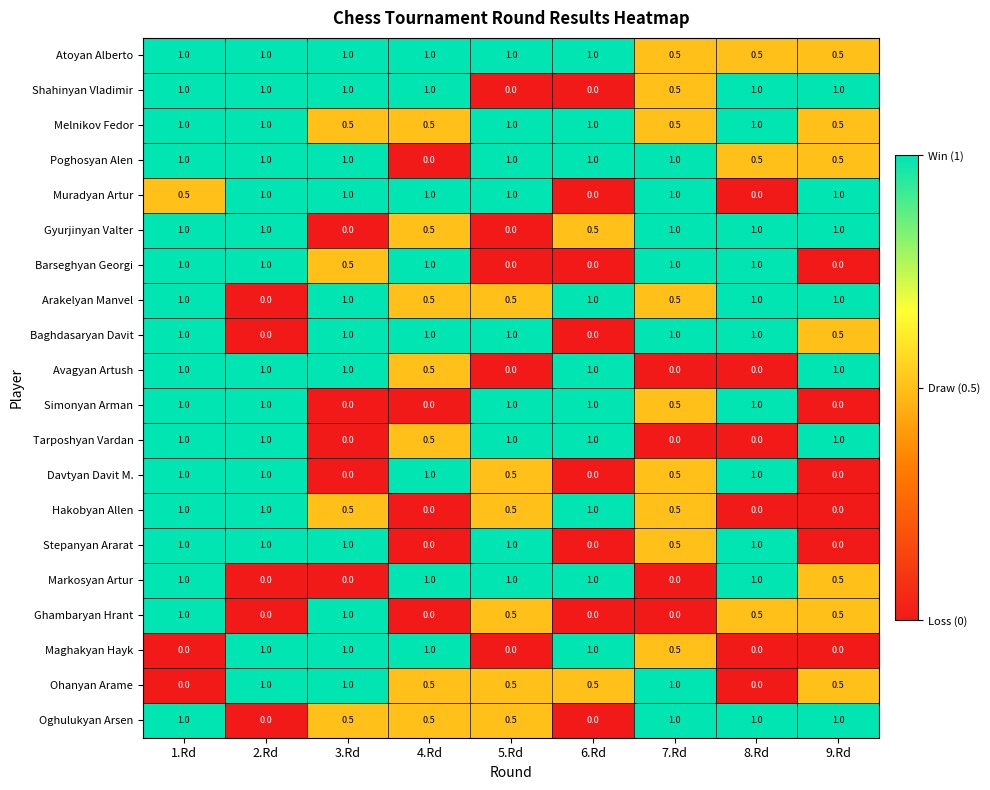

What is the difference between the highest and lowest values at 8.Rd?

1.0